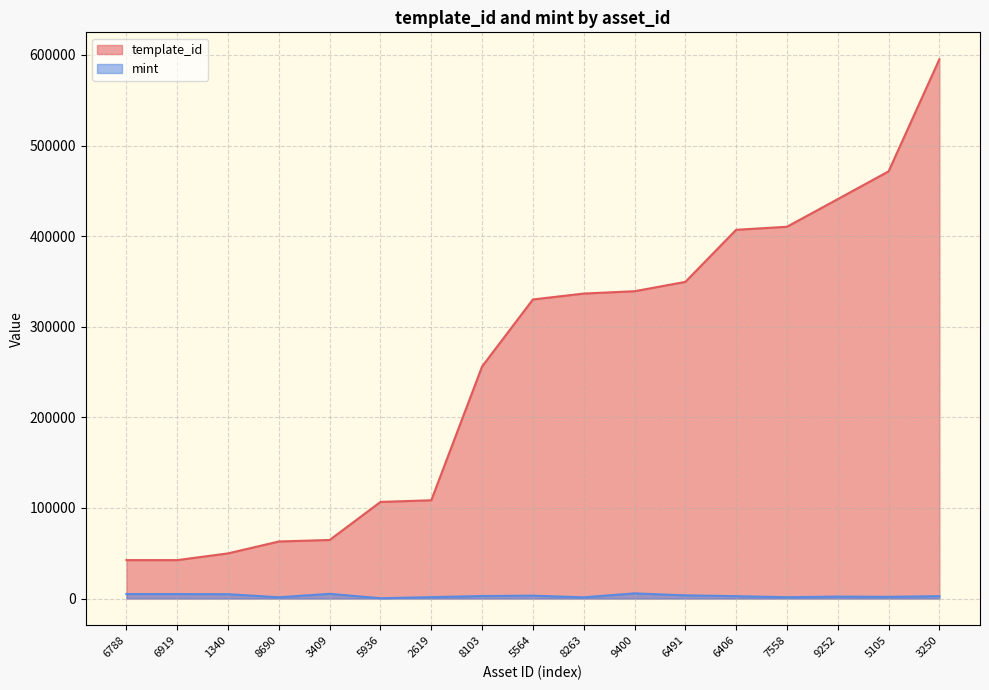

What is the difference between the maximum and minimum values in the mint series?

5358